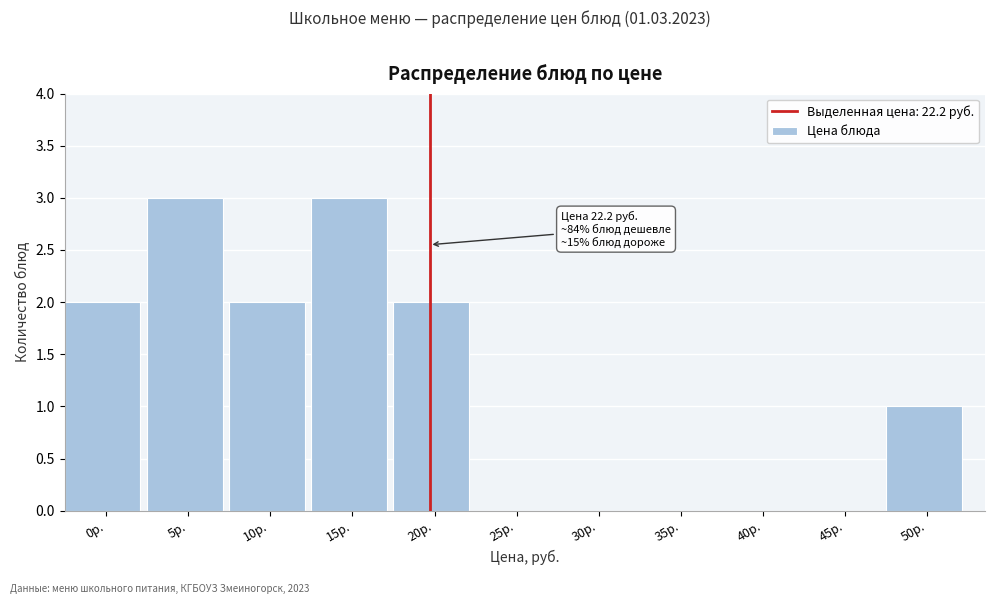

Reading left to right, list all the values displayed in this chart.

0р.=2	5р.=3	10р.=2	15р.=3	20р.=2	25р.=0	30р.=0	35р.=0	40р.=0	45р.=0	50р.=1